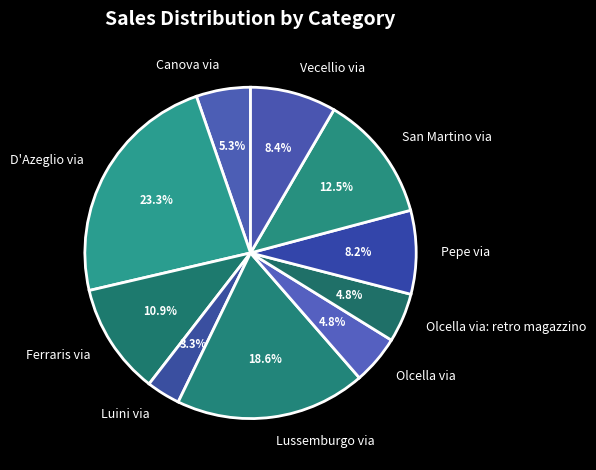

Which has a higher value, Olcella via or San Martino via?

San Martino via